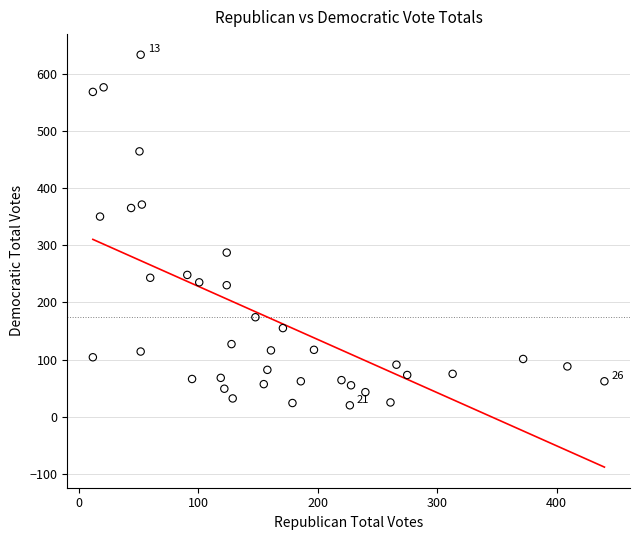

What is the range of Y values (max minus min)?

613